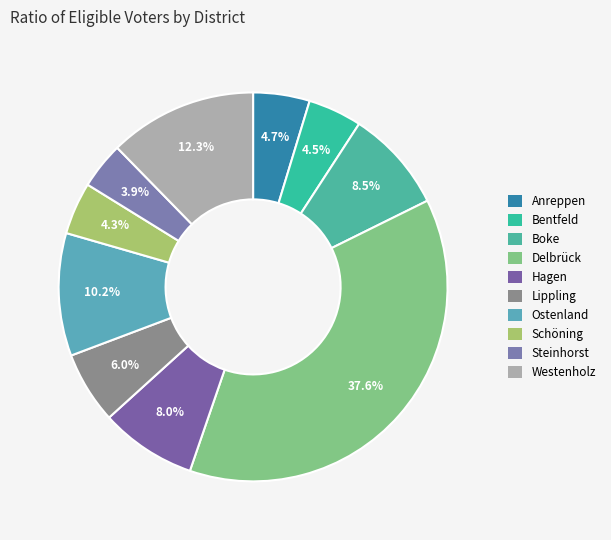

Is there any slice that represents more than half of the pie?

No